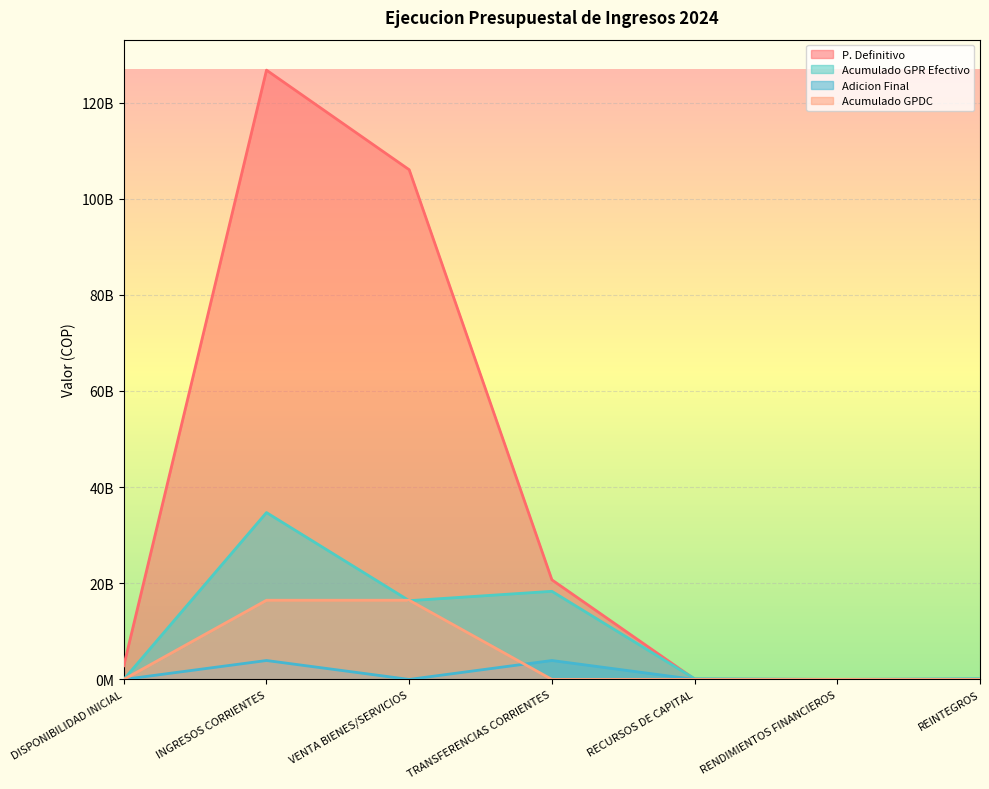

At which category does P. Definitivo reach its first local valley?

RENDIMIENTOS FINANCIEROS